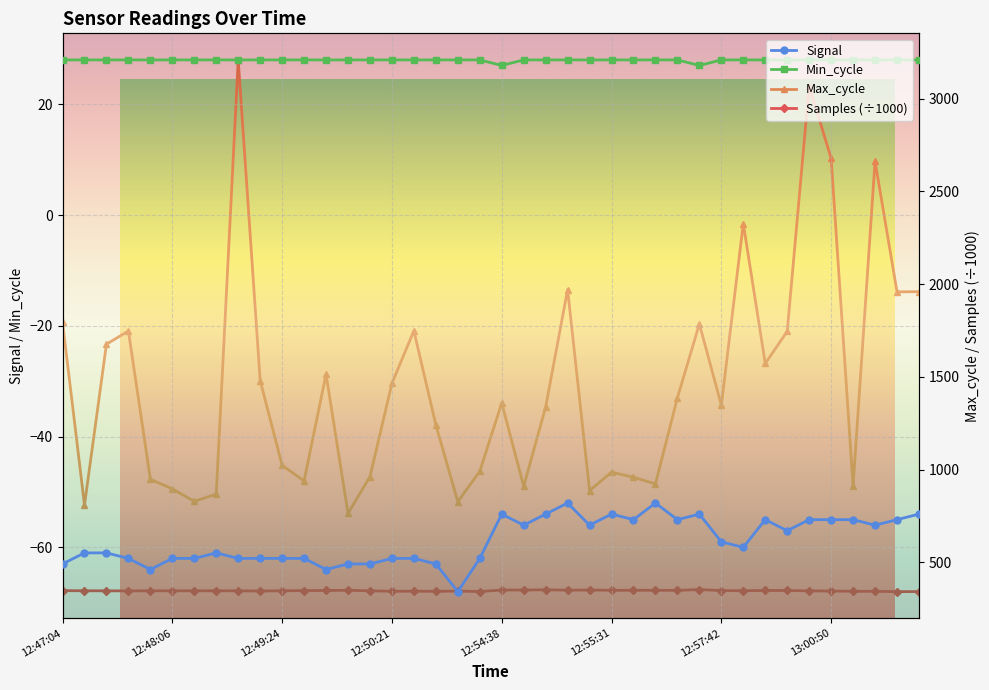

True or false: Samples (÷1000) and Max_cycle cross at least once.

False